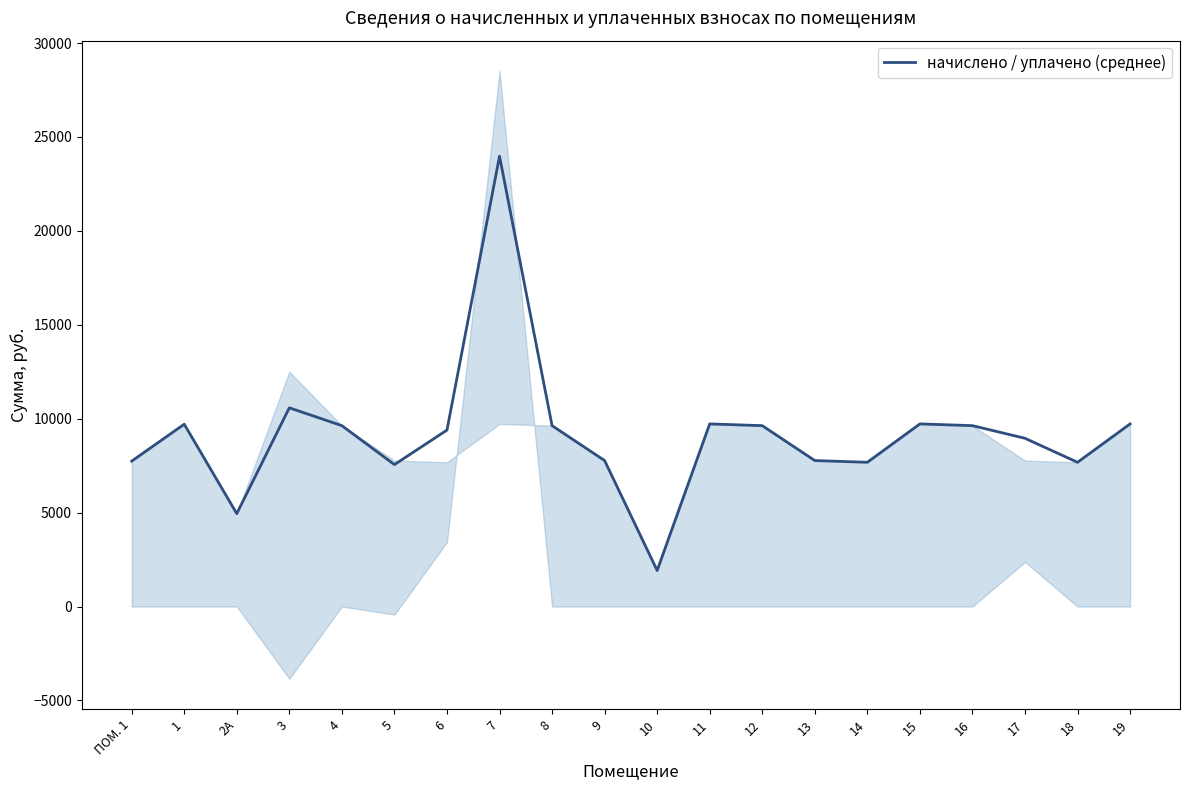

Between 10 and 8, which is larger?

8